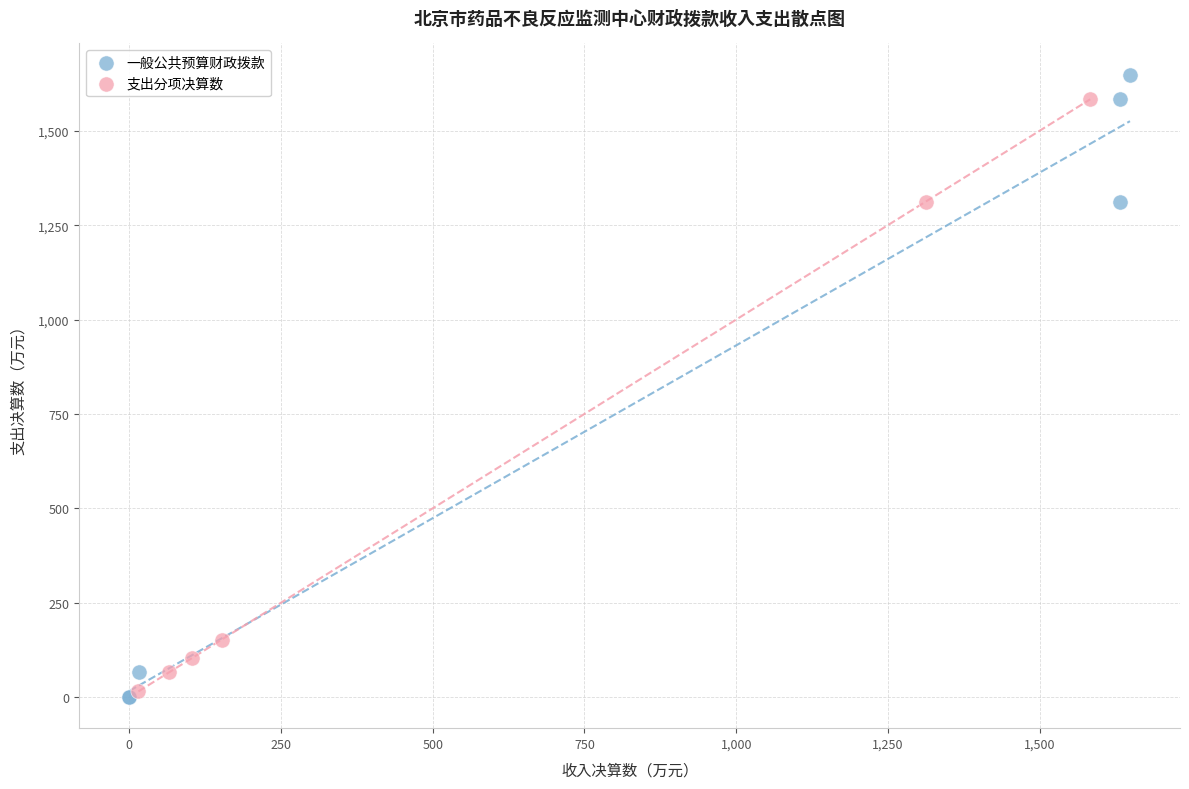

Which series has the largest Y range (max minus min)?

一般公共预算财政拨款